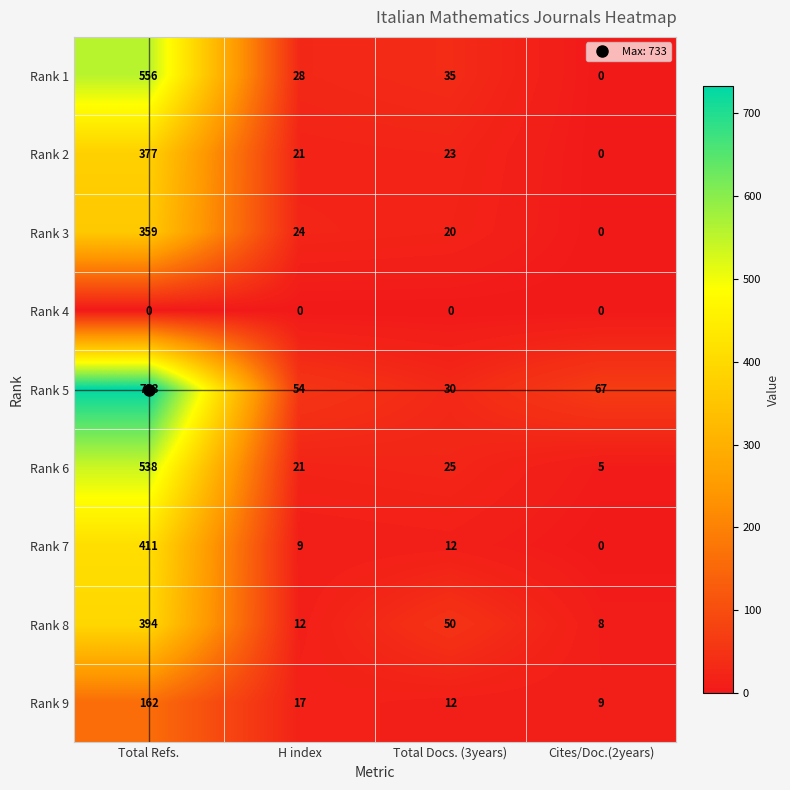

At which category is the sum across all series the highest?

Total Refs.